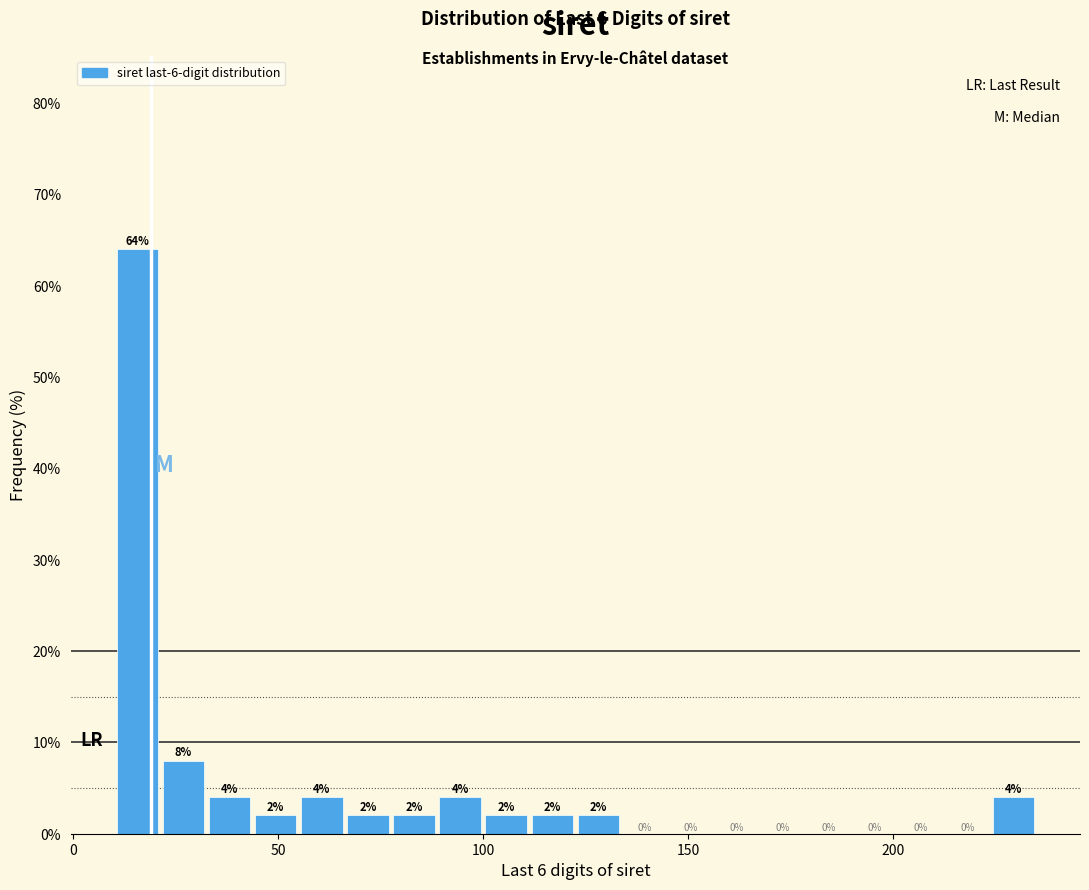

Read against the x-axis, roughly where is the centre of the tallest bar?

15